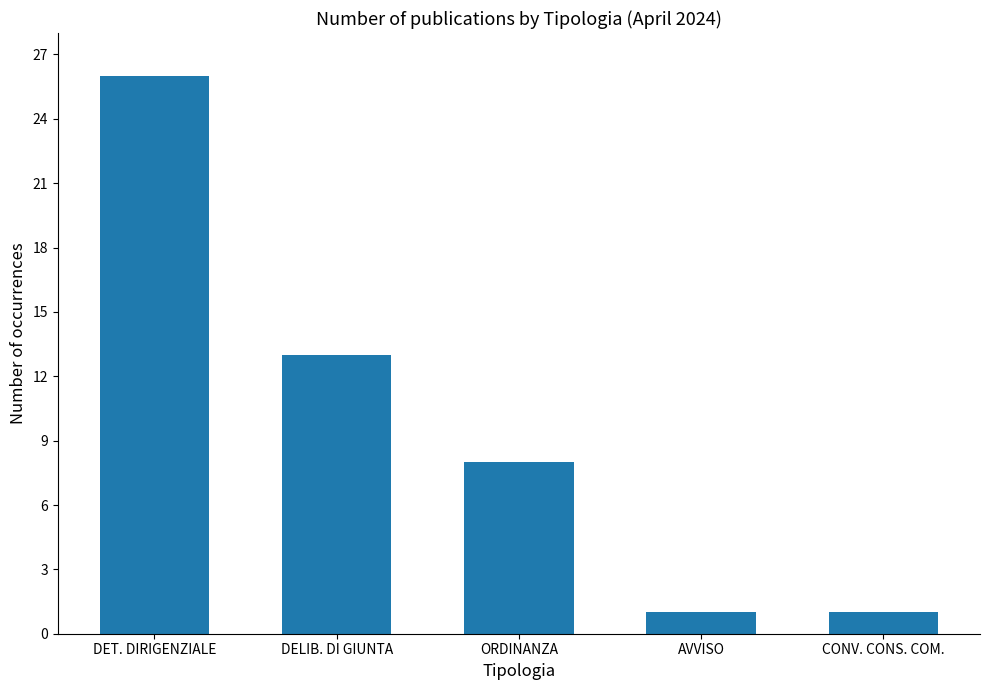

What is the ratio of the value at DET. DIRIGENZIALE to the value at ORDINANZA?

3.2